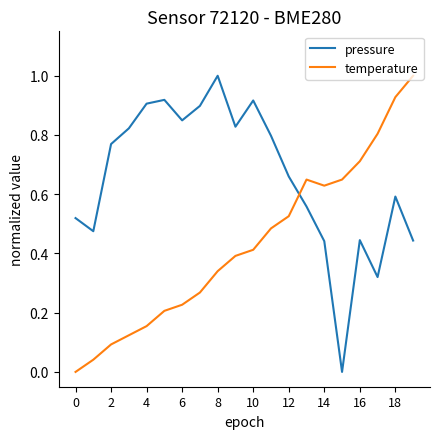

Rank the series by their average value, from lowest to highest.

temperature, pressure